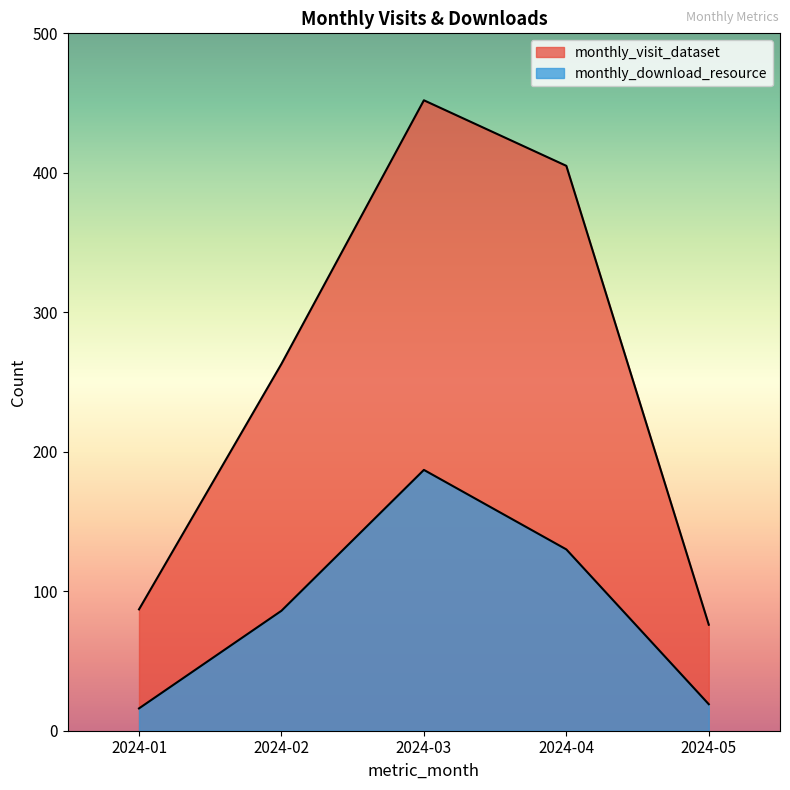

Does the chart have visible grid lines?

No